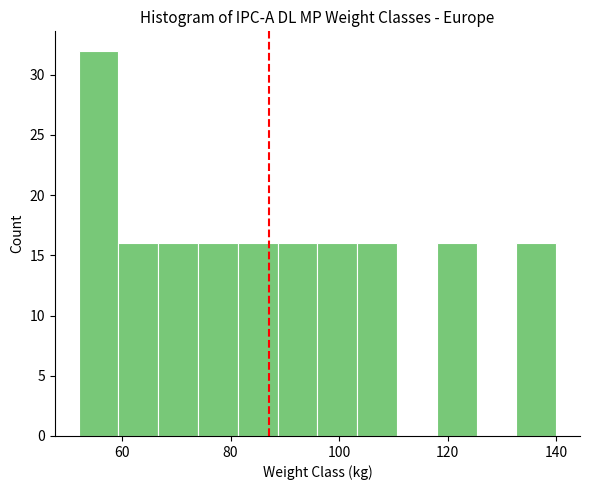

Around what value on the x-axis is the tallest bar? Give the approximate position of its centre, as read against the axis.

56